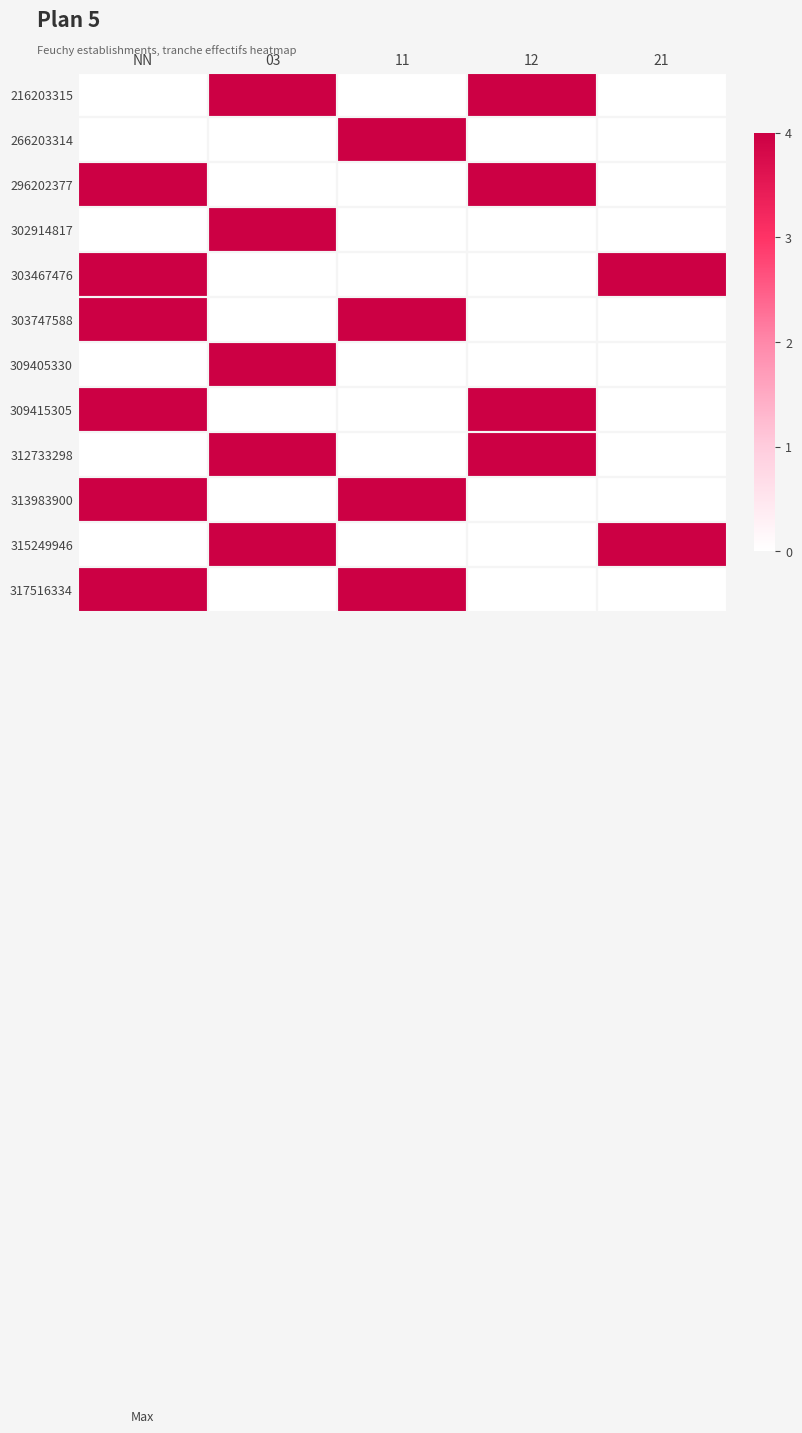

What is the difference between the 216203315 values at 03 and NN?

4